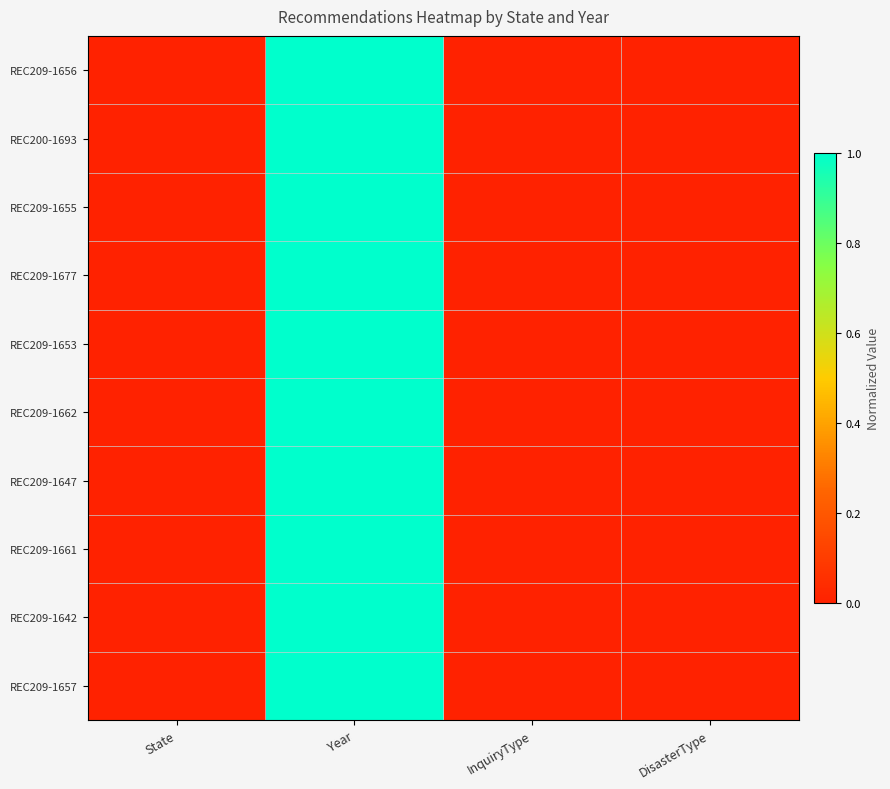

Count the number of categories in the chart.

4